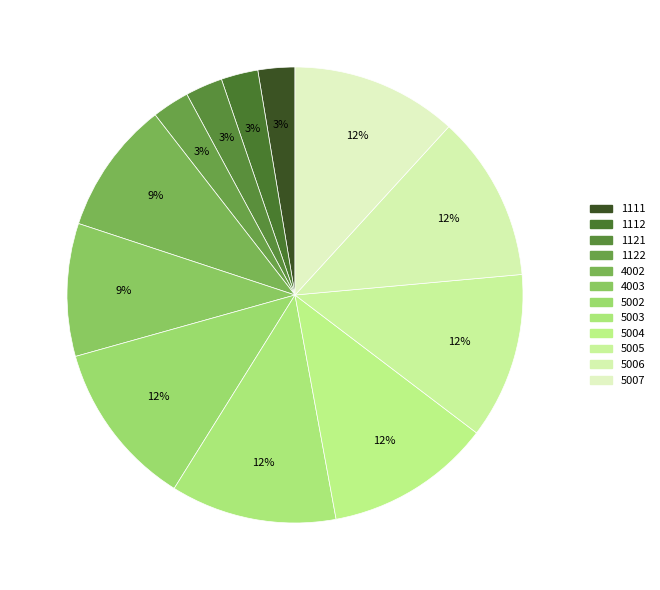

How many segments does this pie chart have?

12